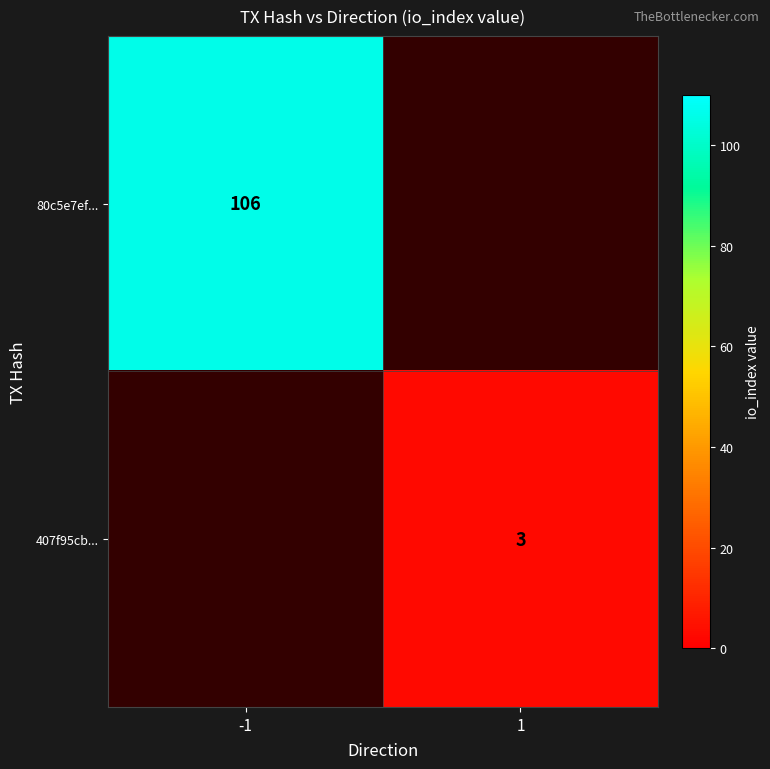

Which has a higher value, 1 or -1?

-1